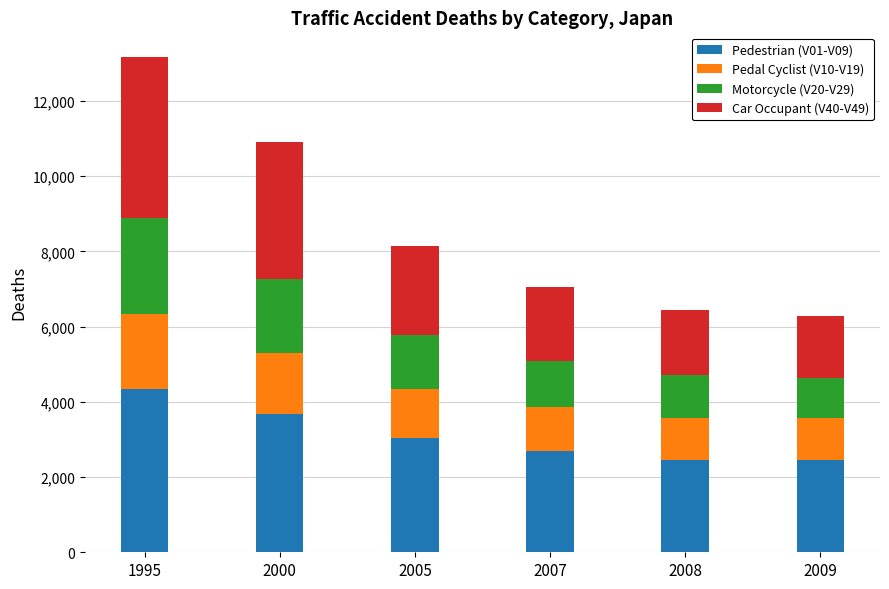

What is the highest value of the Pedestrian (V01-V09) series?

4335